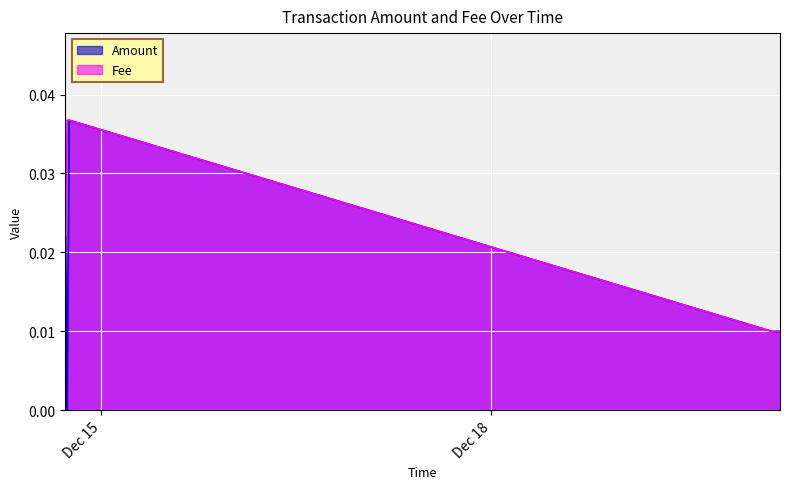

How many Fee values are between 0 and 1?

6